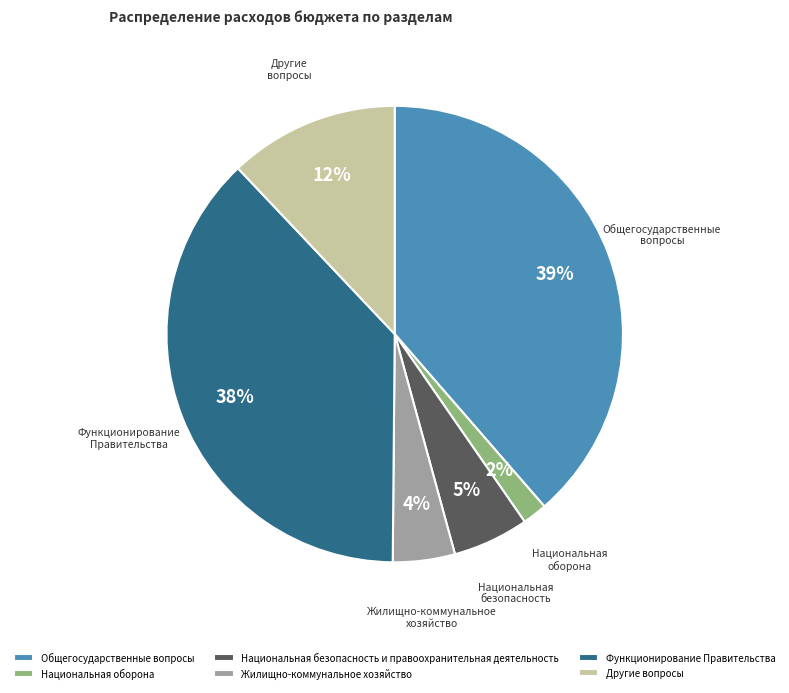

Between Национальная безопасность и правоохранительная деятельность and Национальная оборона, which is larger?

Национальная безопасность и правоохранительная деятельность